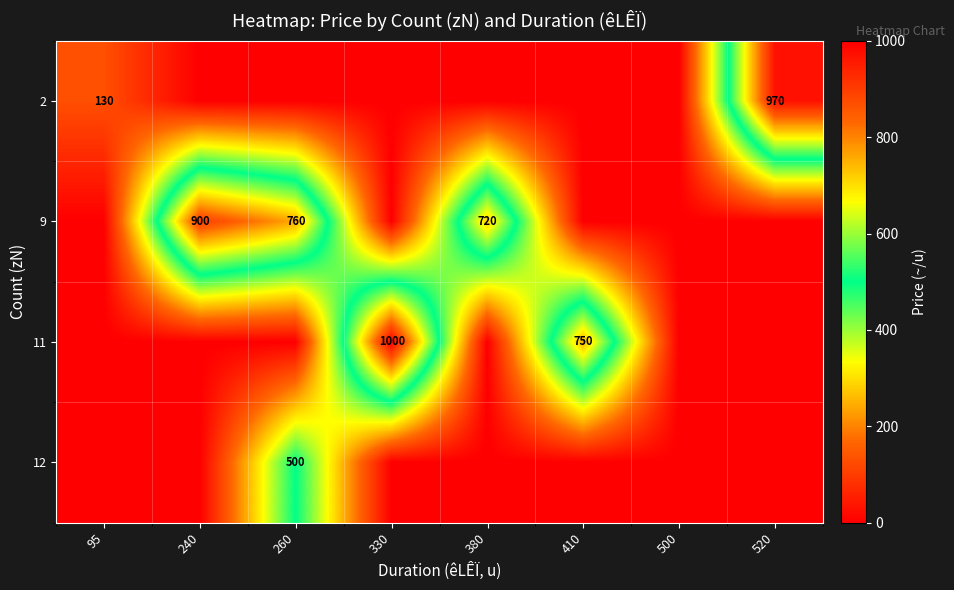

Is it true that 9 equals 304 at 380?

False